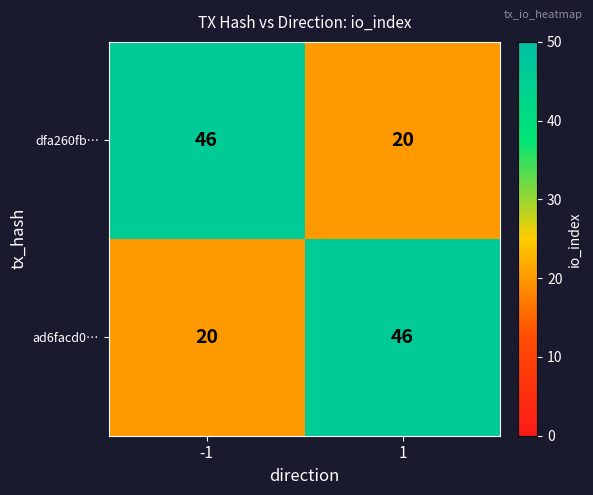

What is the difference between the highest and lowest values at 1?

26